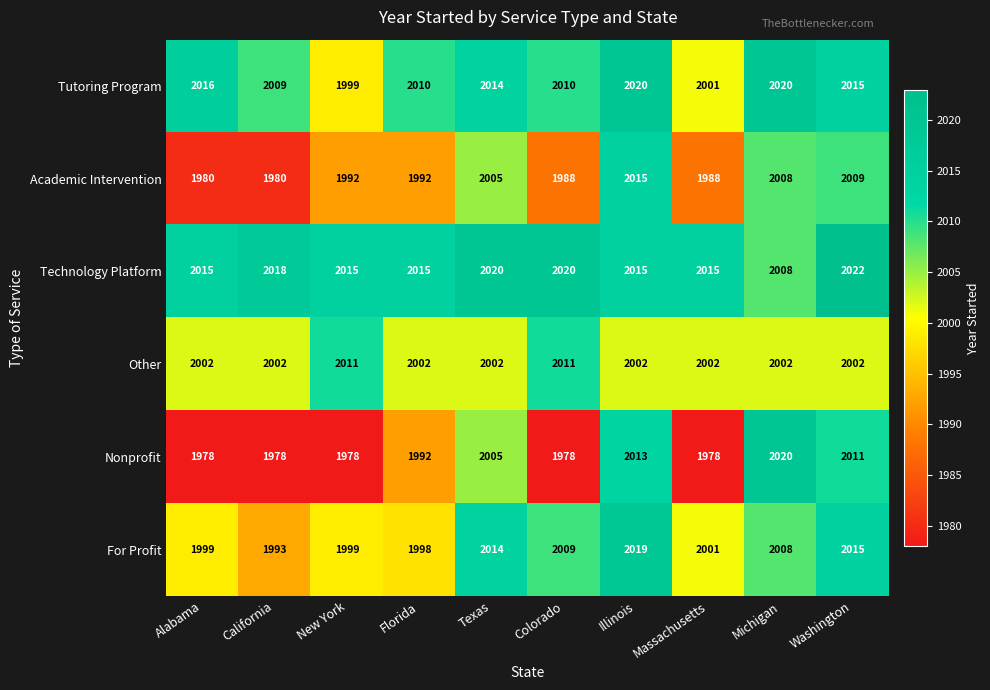

What is the greatest value displayed?

2022